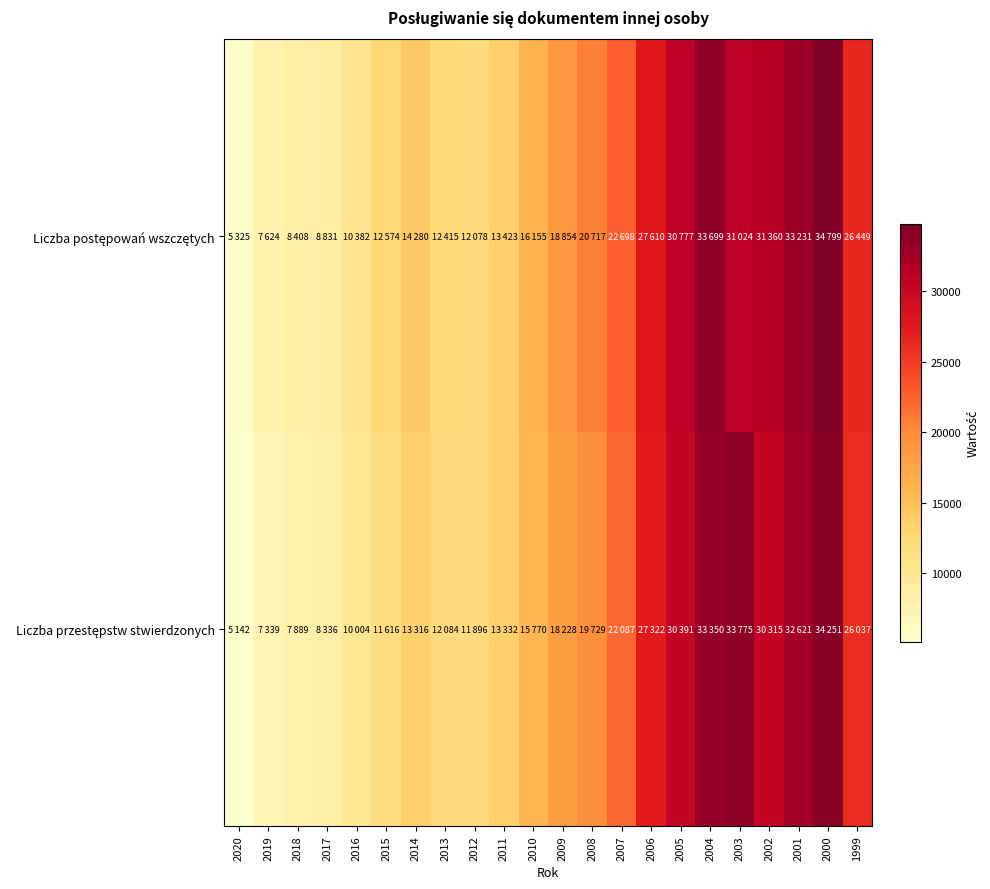

Between 2011 and 2000, which series saw the biggest shift?

Liczba postępowań wszczętych